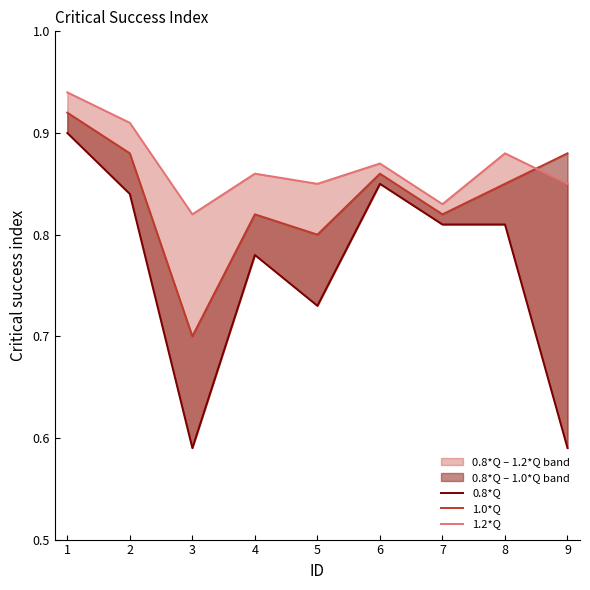

In 1.2*Q, how many points are lower than both neighbors (excluding endpoints)?

3